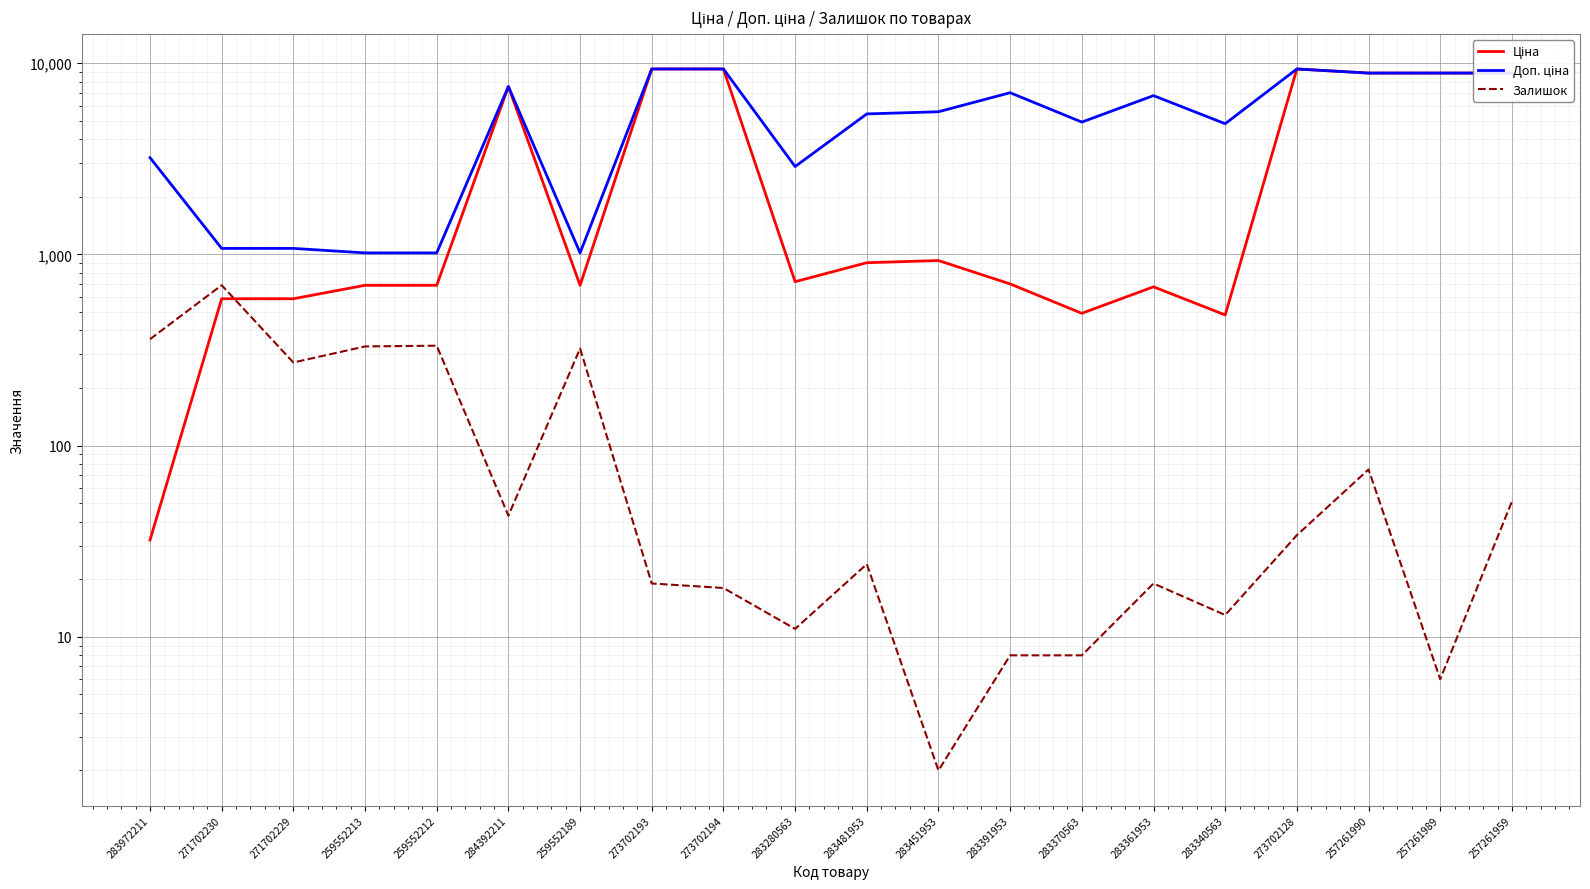

The value of Доп. ціна at 283370563 is 4917.4. True or false?

True